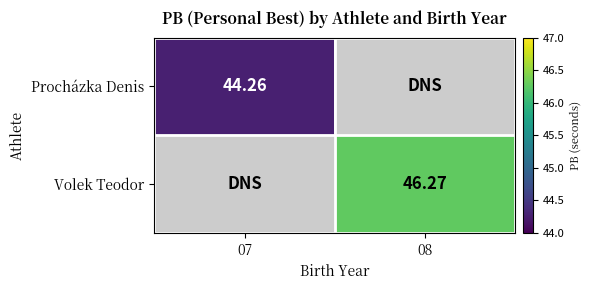

What is the maximum value for Volek Teodor?

46.3